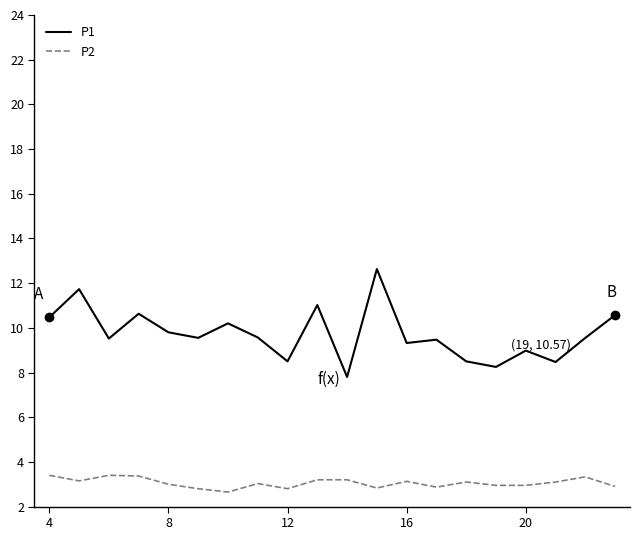

True or false: P1 has more than 2 points higher than both neighbors.

True